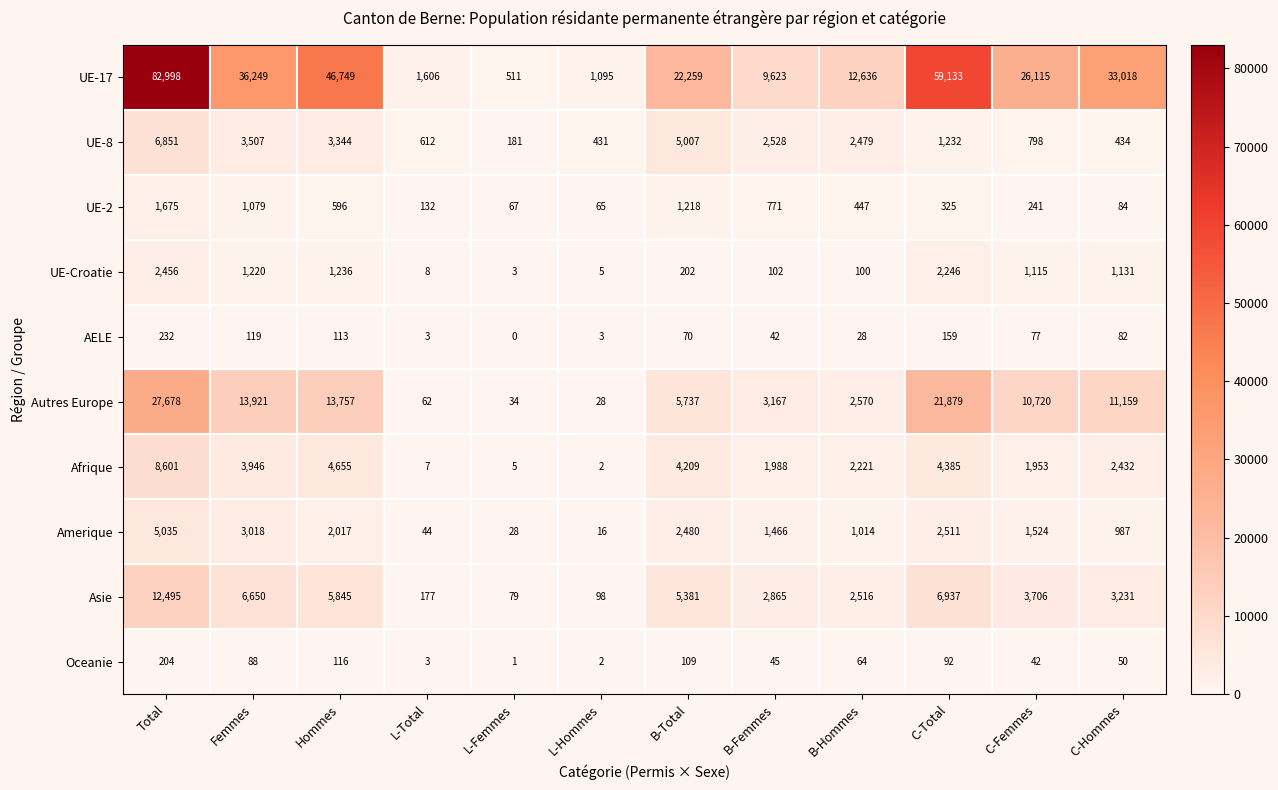

Which series has the largest range (max minus min)?

UE-17